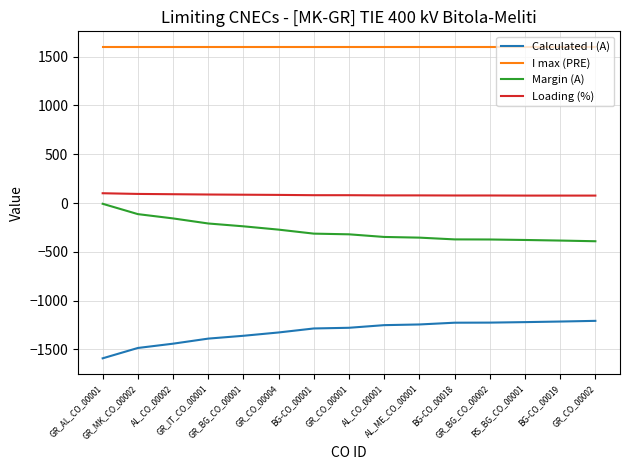

True or false: I max (PRE) and Loading (%) cross at least once.

False